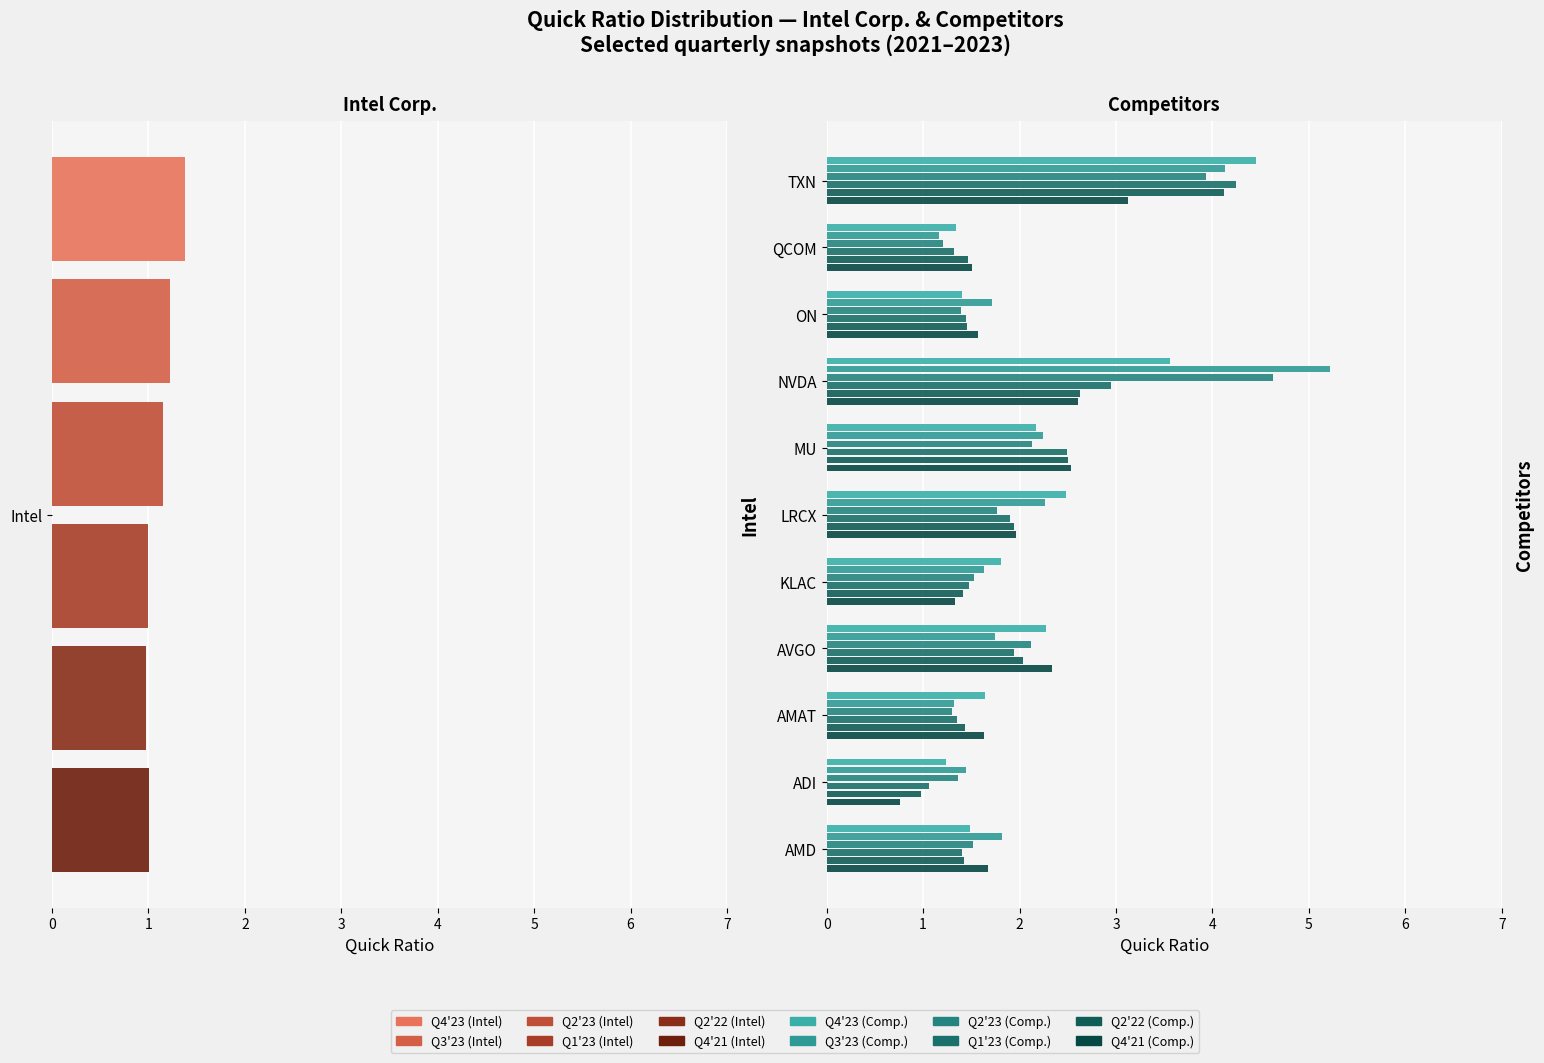

Which series changed the most between KLAC and QCOM?

Q2'22